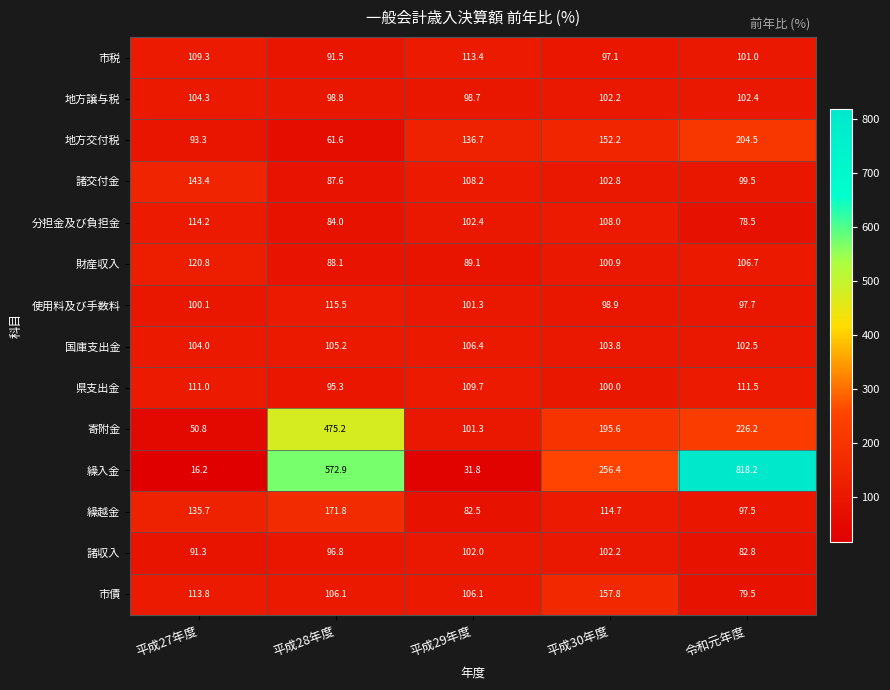

At which category is the sum across all series the highest?

令和元年度